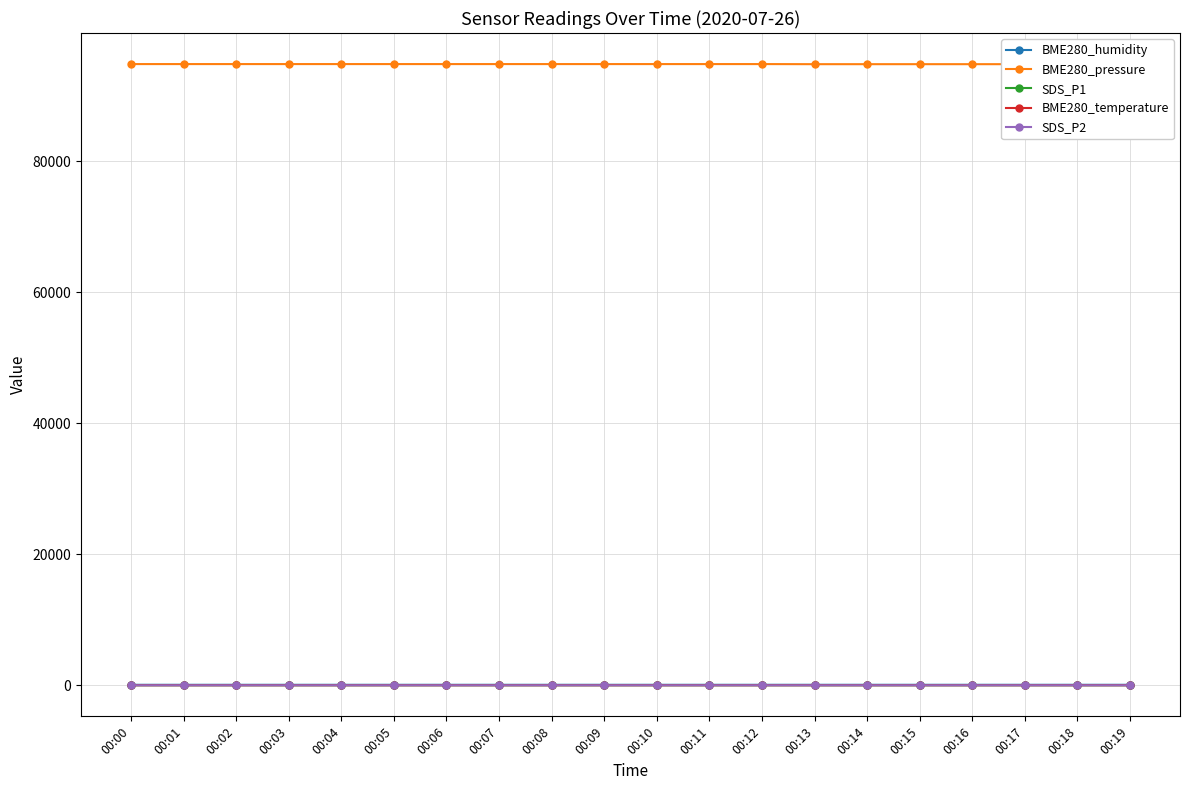

What is the value of the SDS_P1 point at the 14th from the left?

4.3